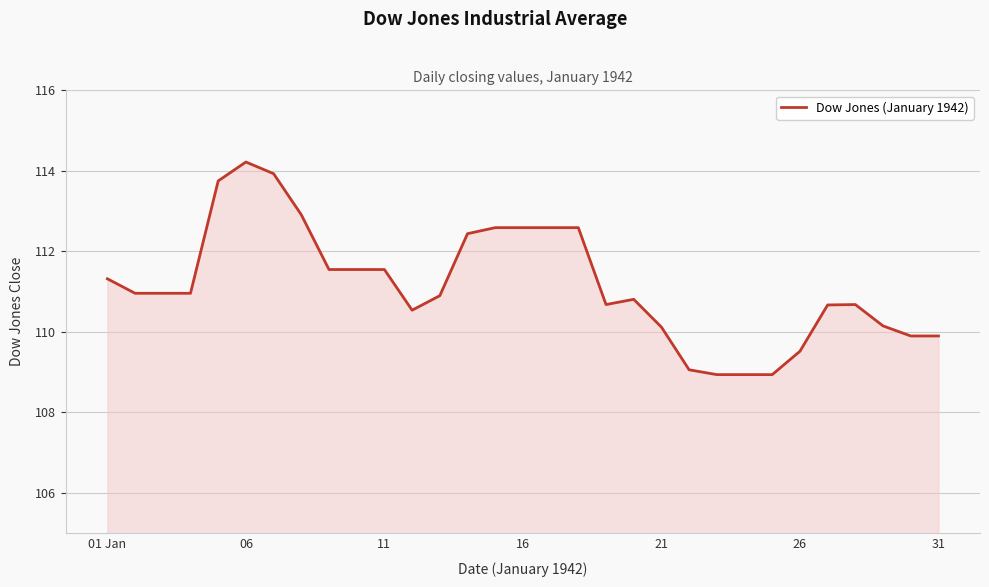

What is the difference between the maximum and minimum values?

5.3